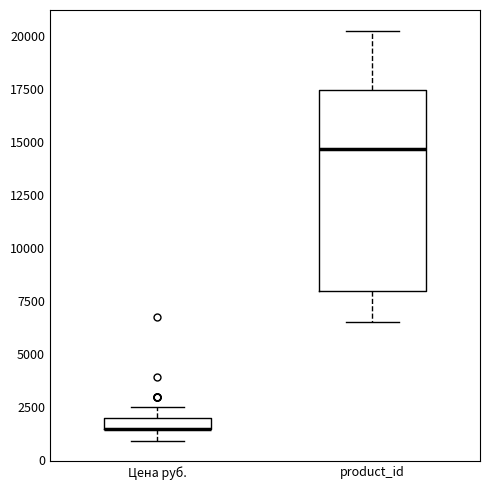

Which box is the tallest, from its lower edge to its upper edge?

product_id